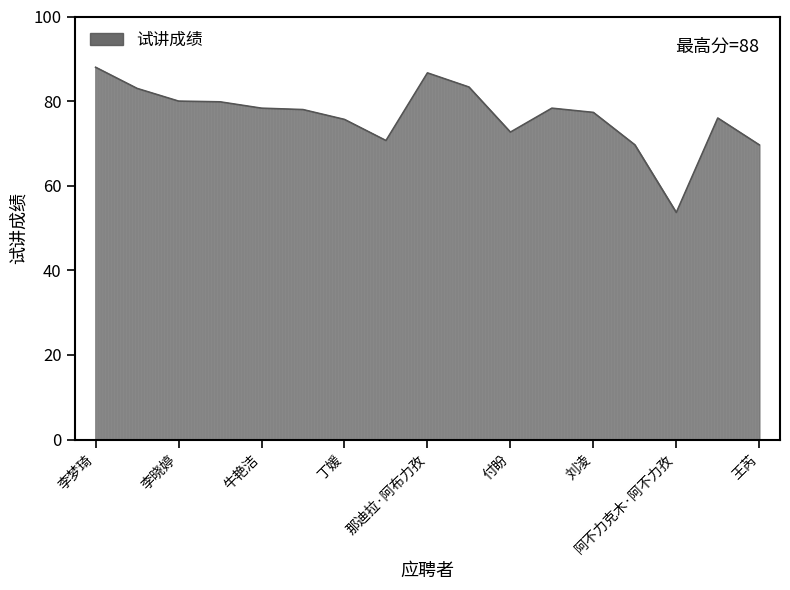

What is the smallest value displayed?

53.7